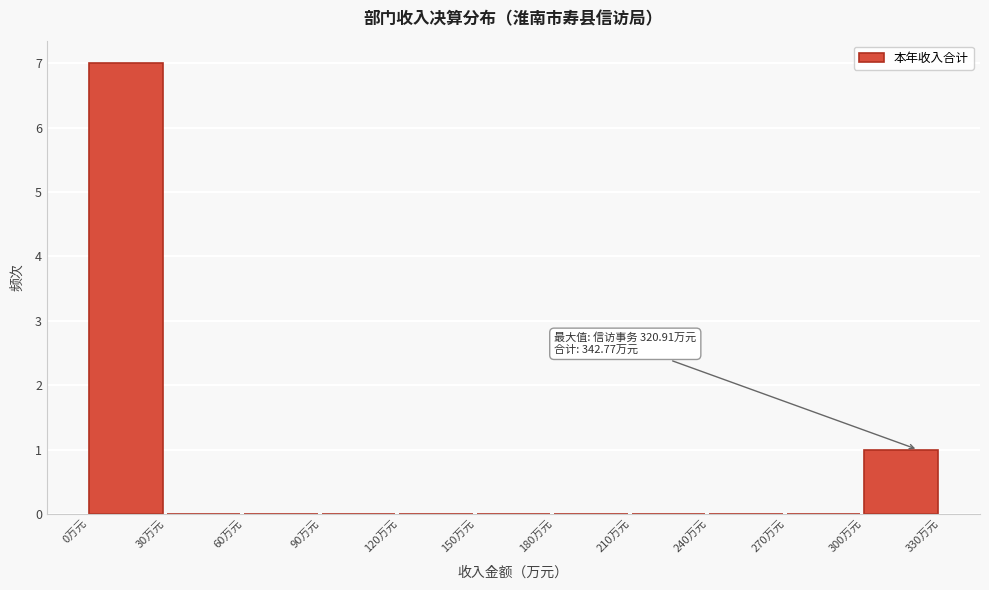

Which range on the x-axis has the tallest bar?

0 to 30